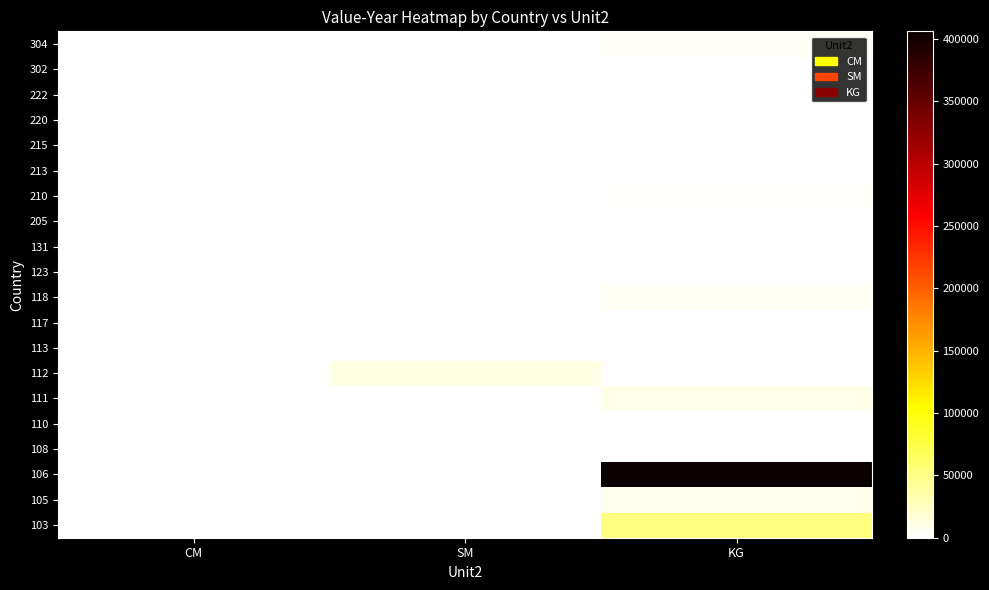

What is the total value across all series at CM?

2426